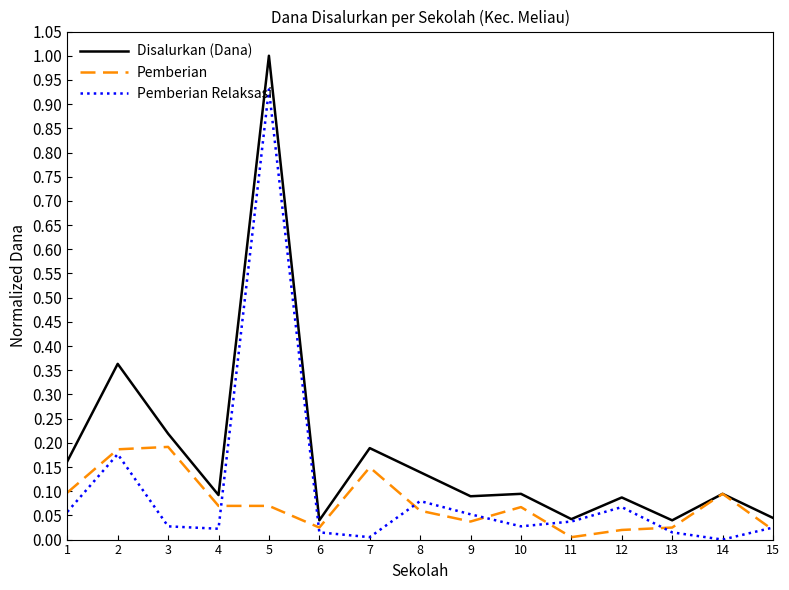

At 4, list the series in order from smallest to largest.

Pemberian Relaksasi, Pemberian, Disalurkan (Dana)